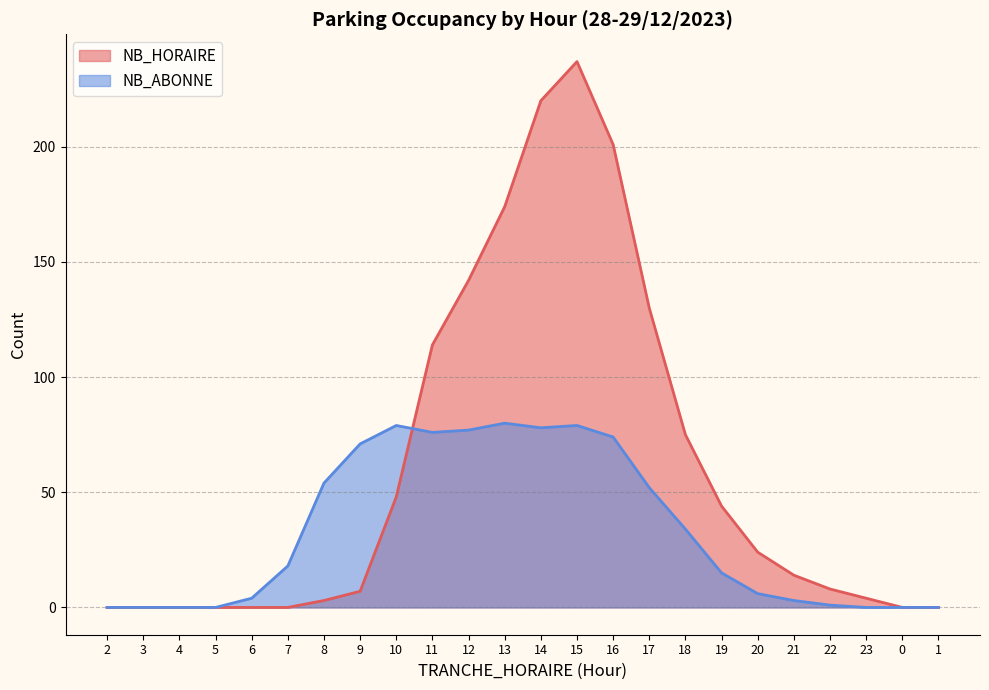

What position from the right is 15?

11